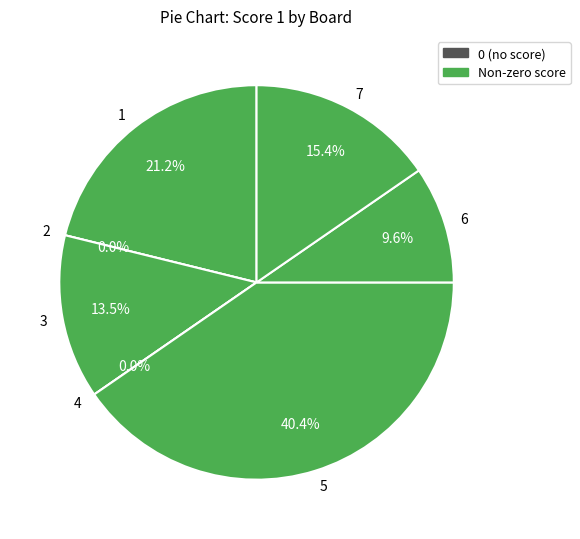

Which slice is the largest?

5